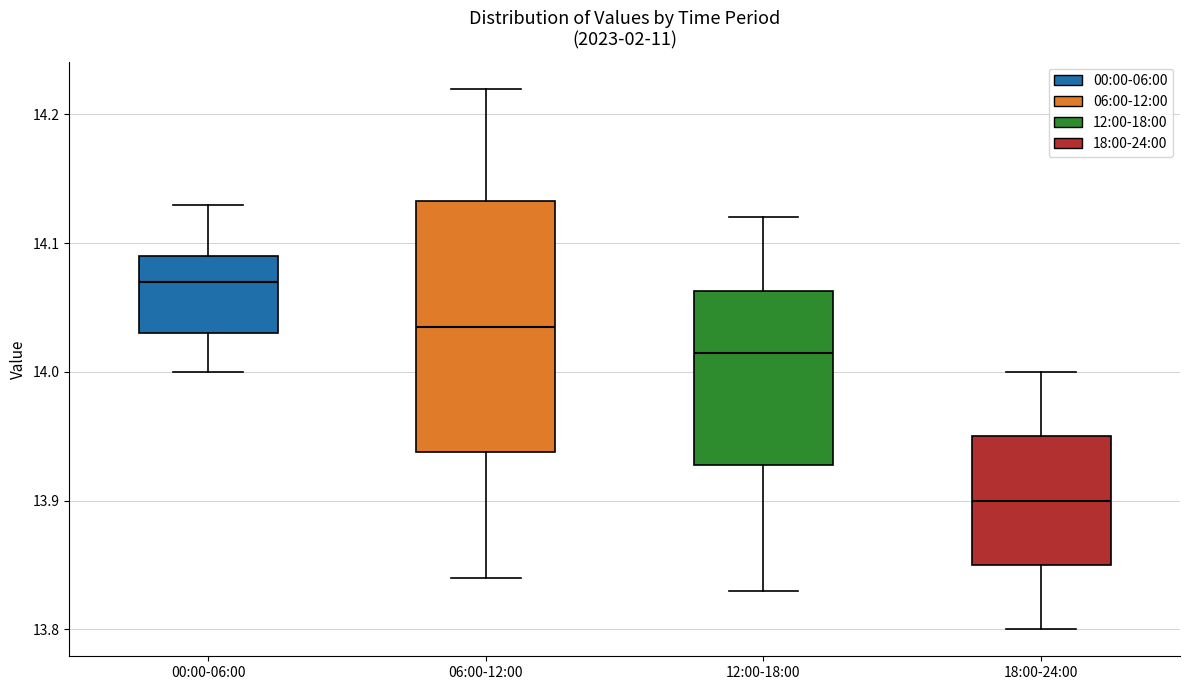

Which box's median line is the lowest?

18:00-24:00